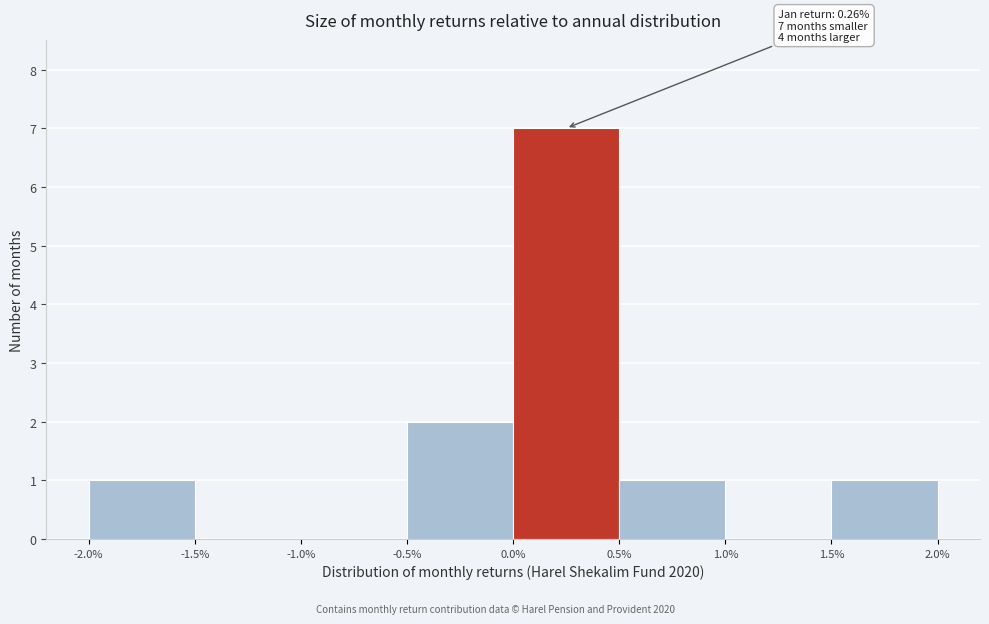

Reading left to right, what are all the values shown in this chart?

-2.0%=1	-1.5%=0	-0.5%=0	0.0%=2	0.5%=7	1.0%=1	1.5%=0	2.0%=1